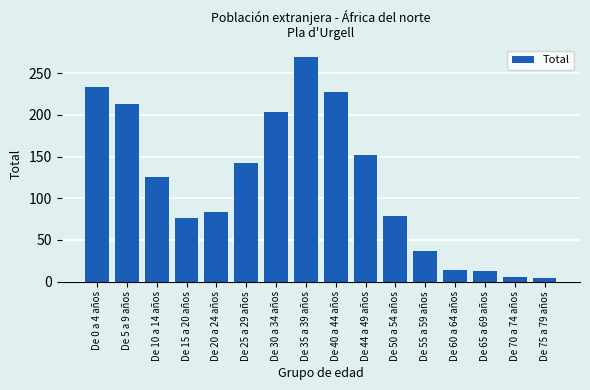

Approximately how many times larger is the value at De 60 a 64 años compared to De 65 a 69 años?

1.1